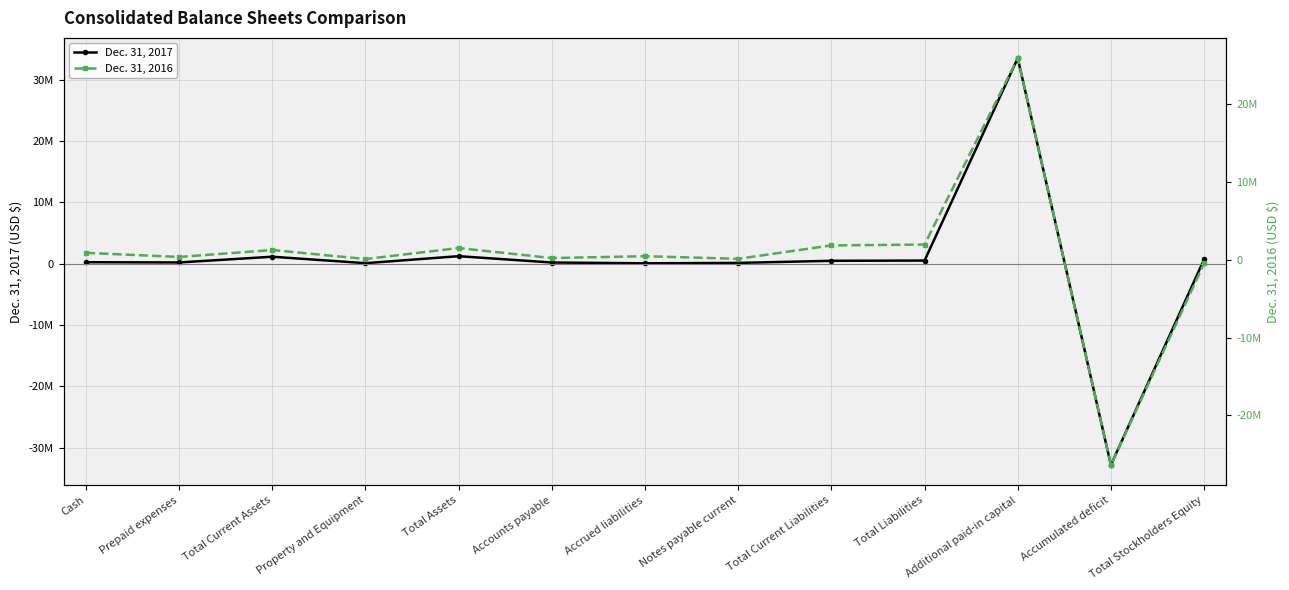

Is it true that Dec. 31, 2017 equals 93610 at Accounts payable?

False